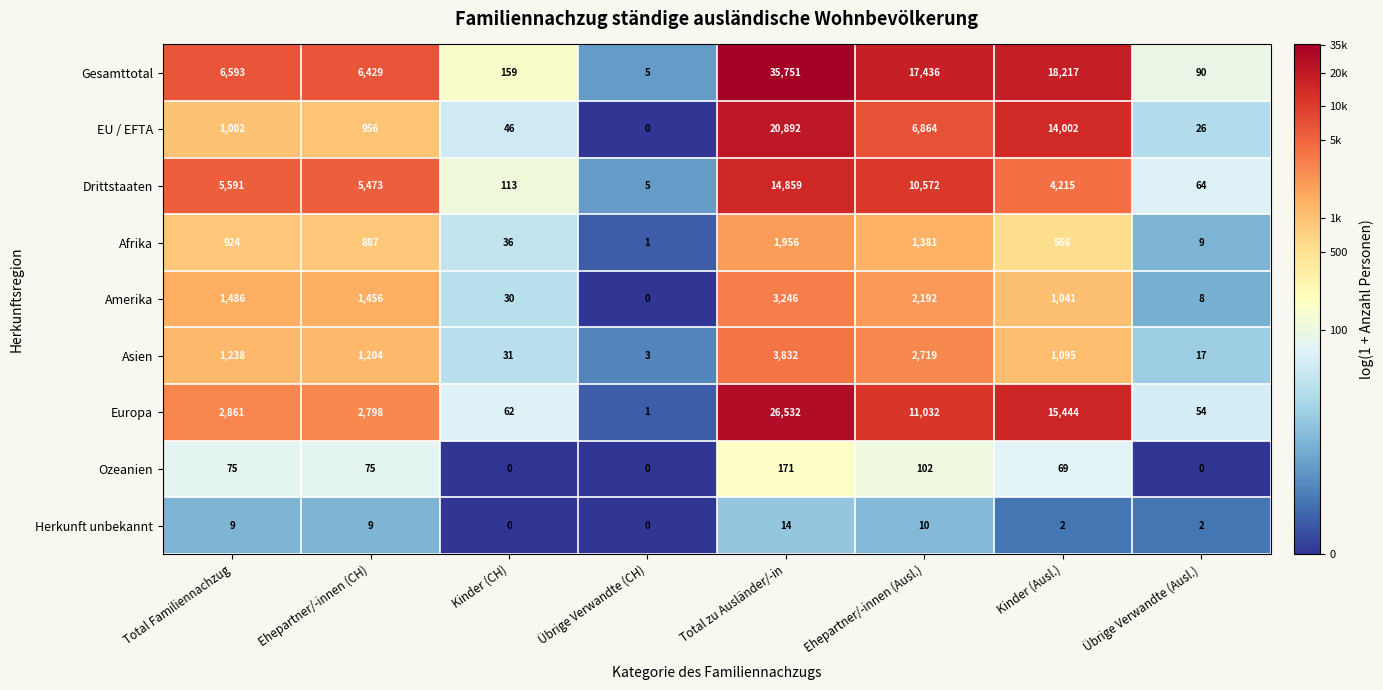

Which series has the largest range (max minus min)?

Gesamttotal